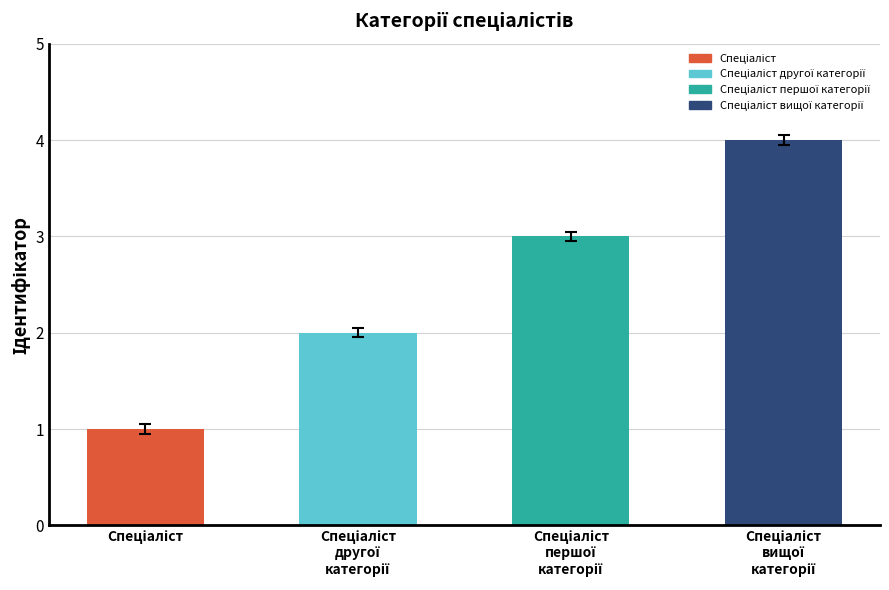

Does the chart contain stacked bars?

No